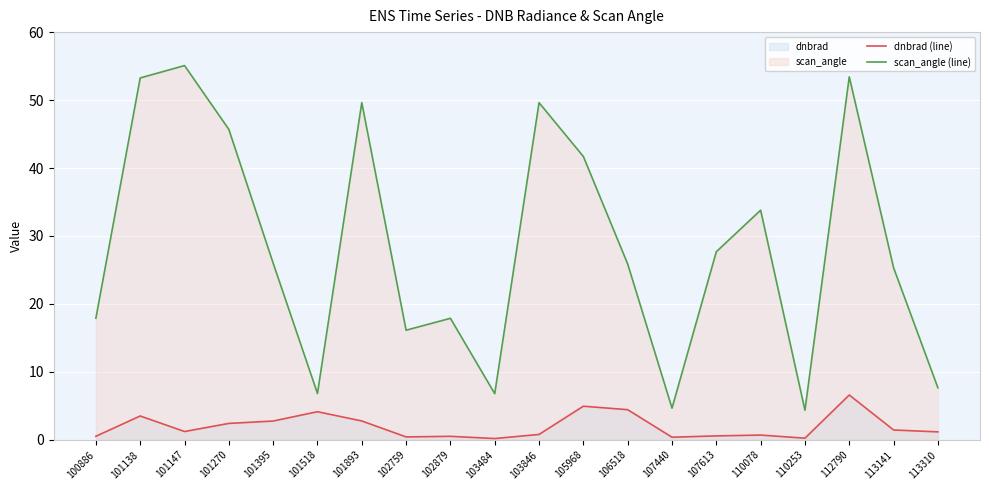

What is the smallest value displayed?

0.2